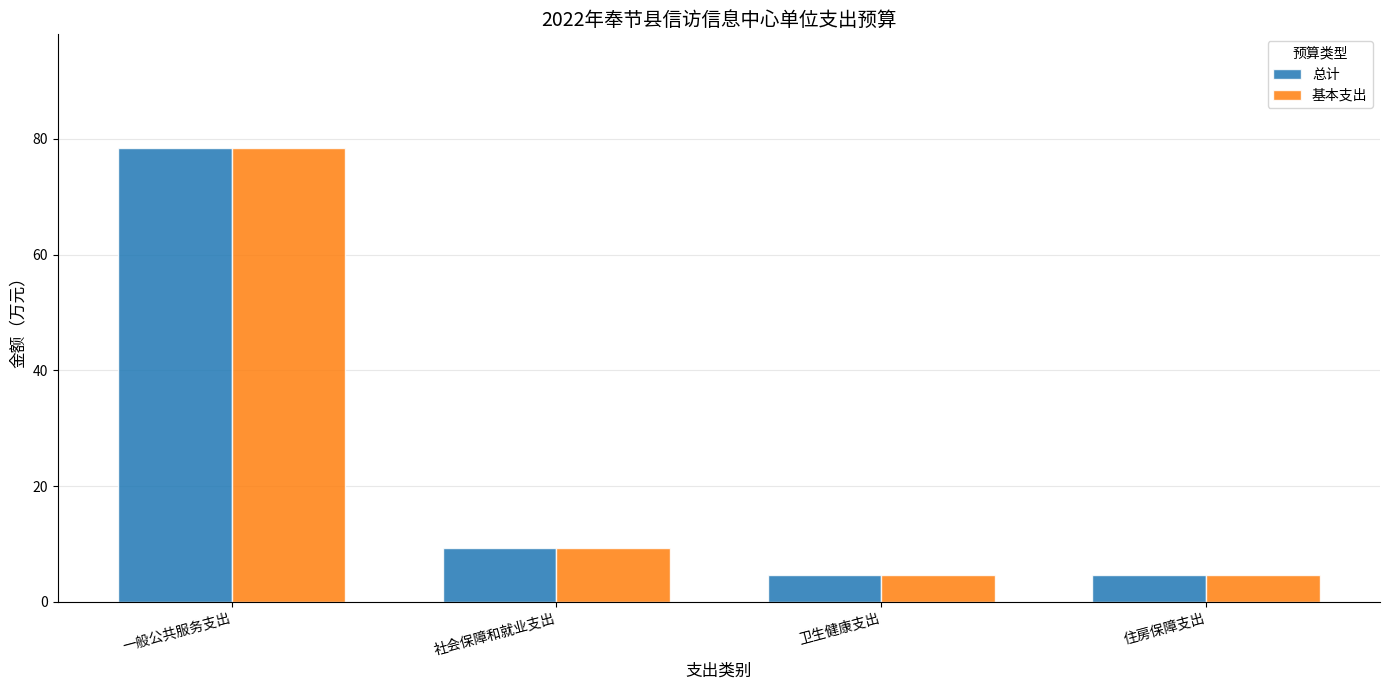

The value of 基本支出 at 社会保障和就业支出 is 9.2. True or false?

True